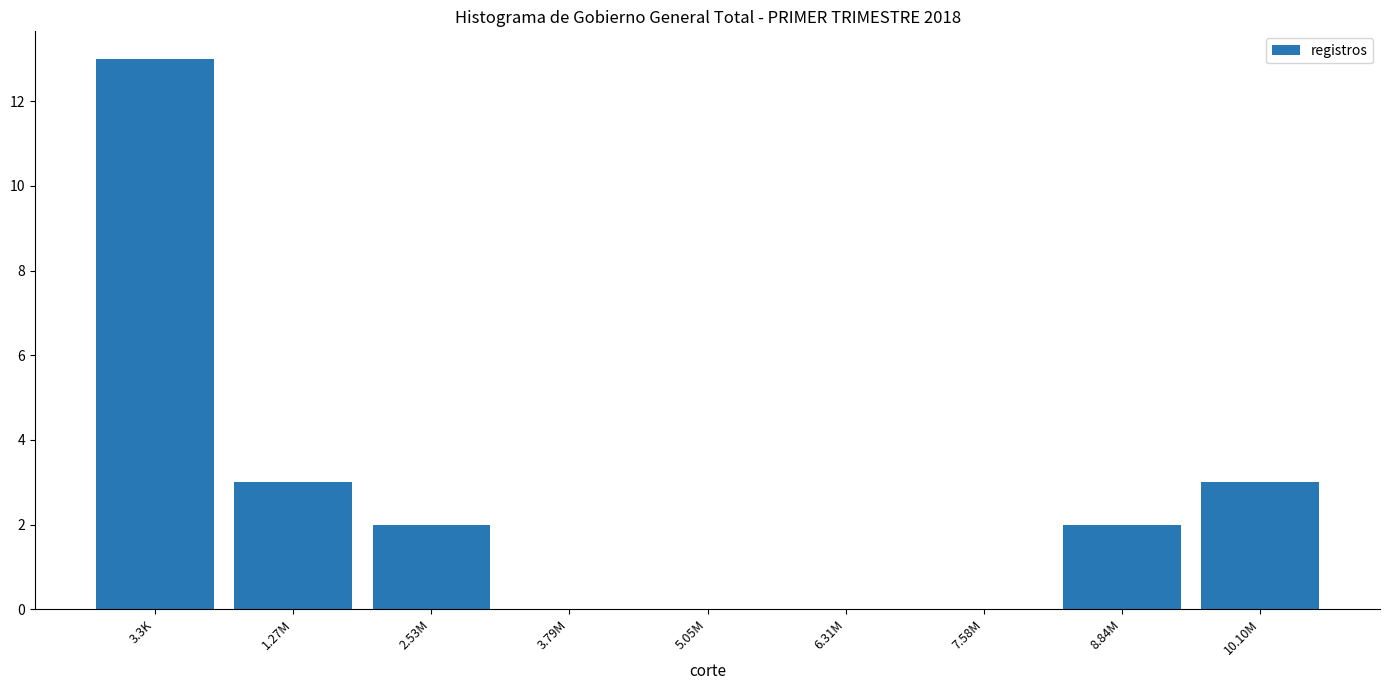

Reading left to right, extract all data points from this chart.

3.3K=13	1.27M=3	2.53M=2	3.79M=0	5.05M=0	6.31M=0	7.58M=0	8.84M=2	10.10M=3